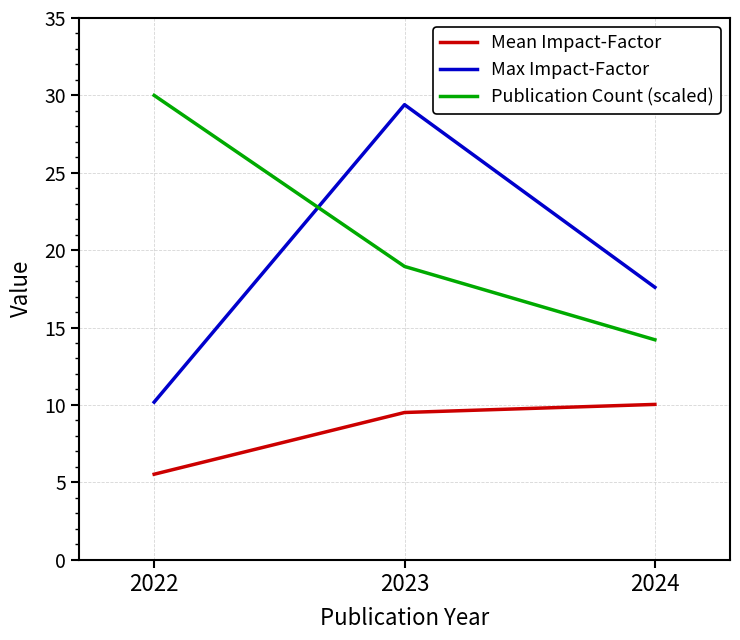

How many values in the Max Impact-Factor series are below 17?

1